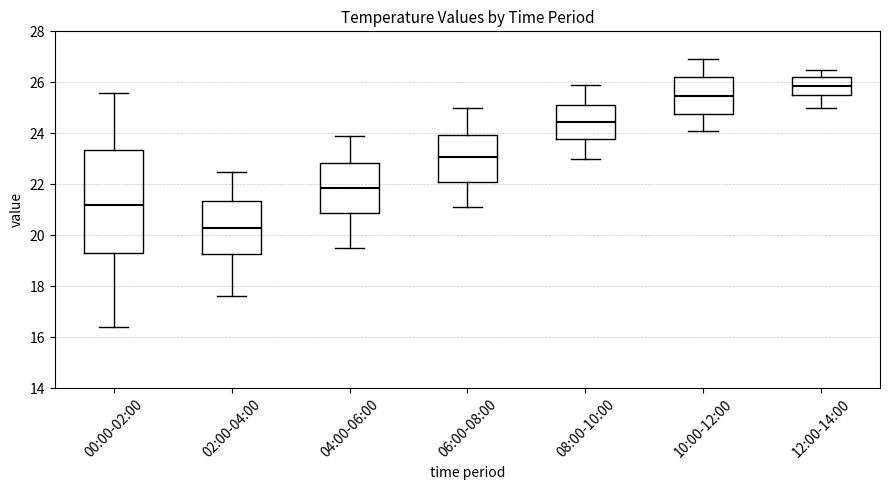

Reading left to right, transcribe this box plot: for each box, give where its median line is, the range the box spans, and where its two whiskers end, as read against the y-axis. The values are not printed on the chart, so give them approximately, as read against the axis.

00:00-02:00: median 21.2, box 19.4 to 23.4, whiskers 16.4 to 25.6
02:00-04:00: median 20.4, box 19.2 to 21.4, whiskers 17.6 to 22.6
04:00-06:00: median 21.8, box 20.8 to 22.8, whiskers 19.6 to 24.0
06:00-08:00: median 23.0, box 22.0 to 24.0, whiskers 21.2 to 25.0
08:00-10:00: median 24.4, box 23.8 to 25.2, whiskers 23.0 to 26.0
10:00-12:00: median 25.4, box 24.8 to 26.2, whiskers 24.2 to 27.0
12:00-14:00: median 25.8, box 25.6 to 26.2, whiskers 25.0 to 26.6